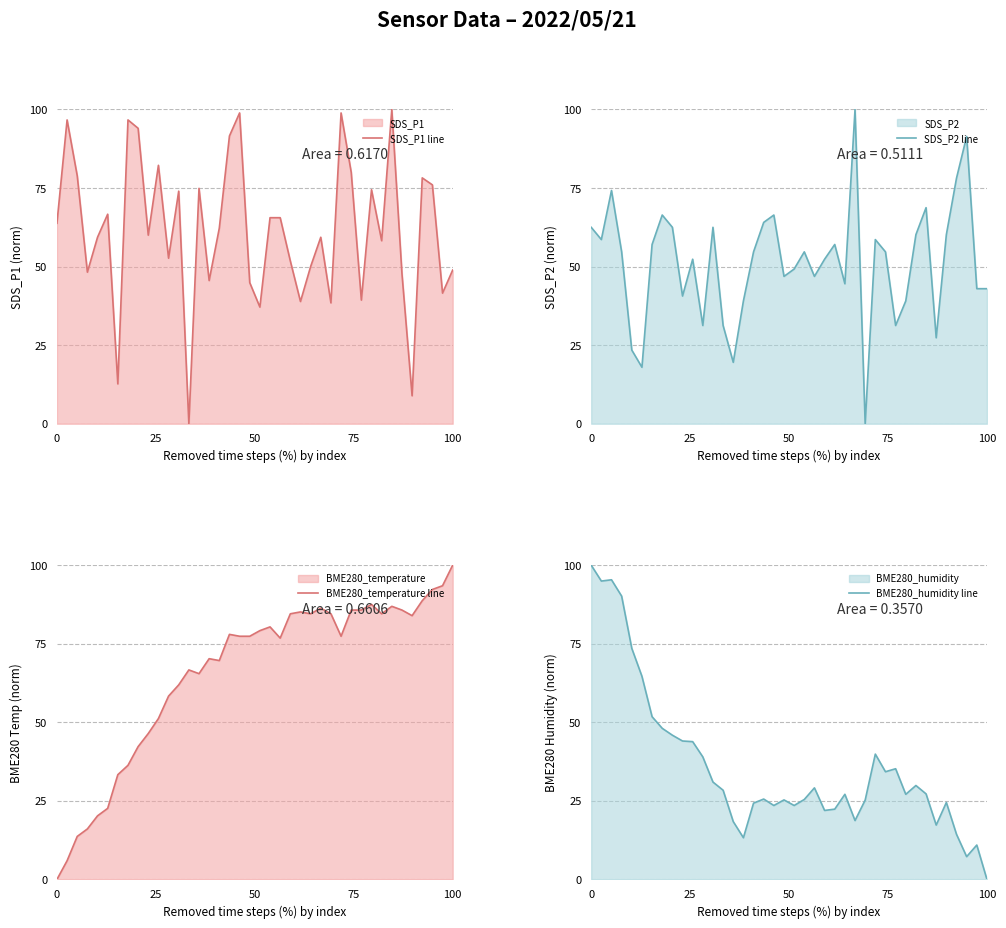

Which series has the largest total across all categories?

BME280_temperature line